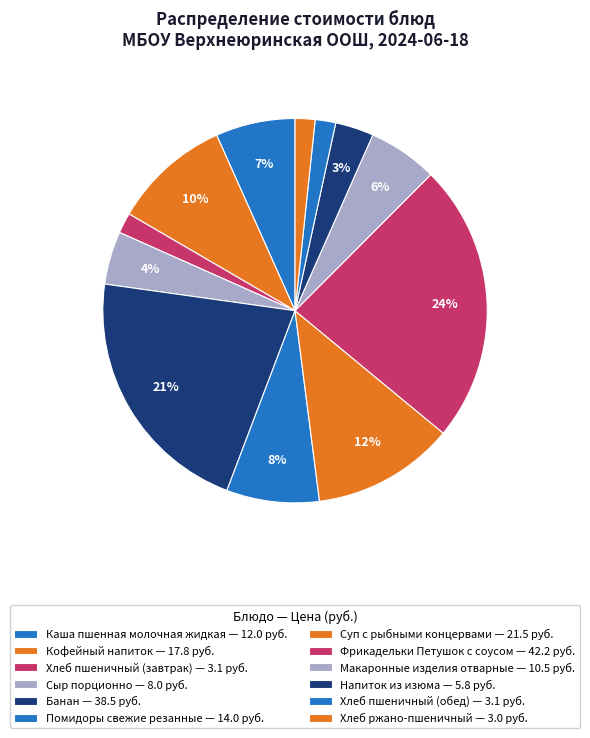

To the nearest percent, what is the average slice percentage?

8%